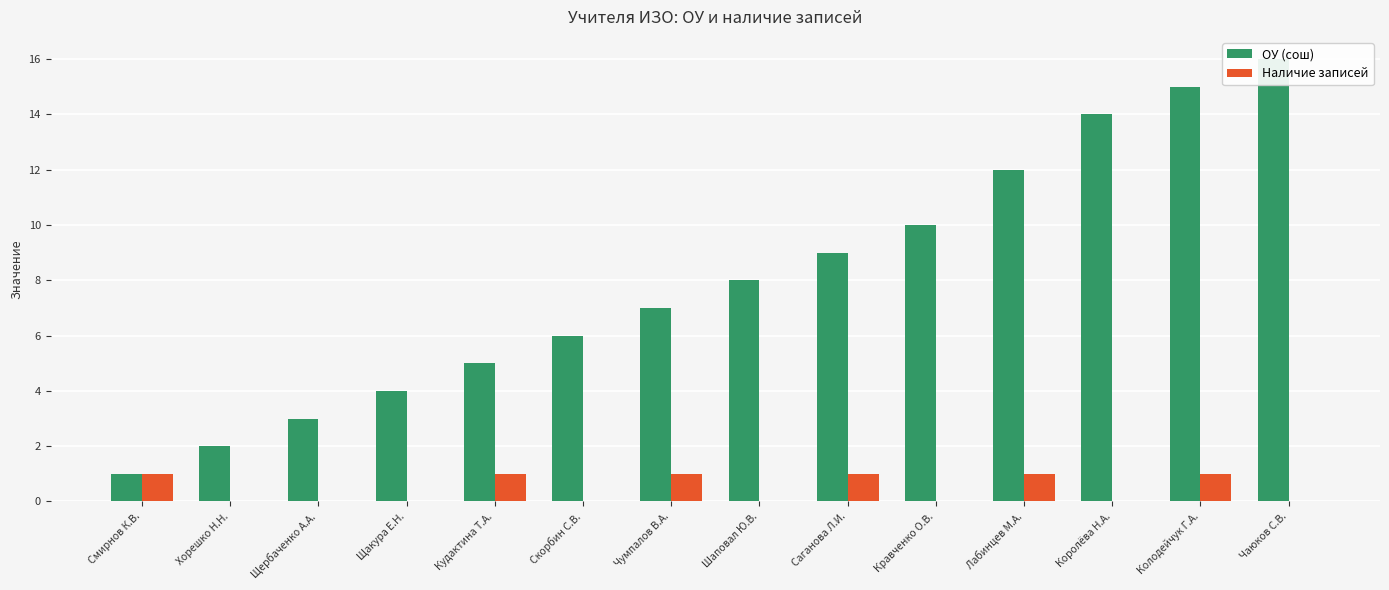

List the series in order of their overall mean, lowest first.

Наличие записей, ОУ (сош)